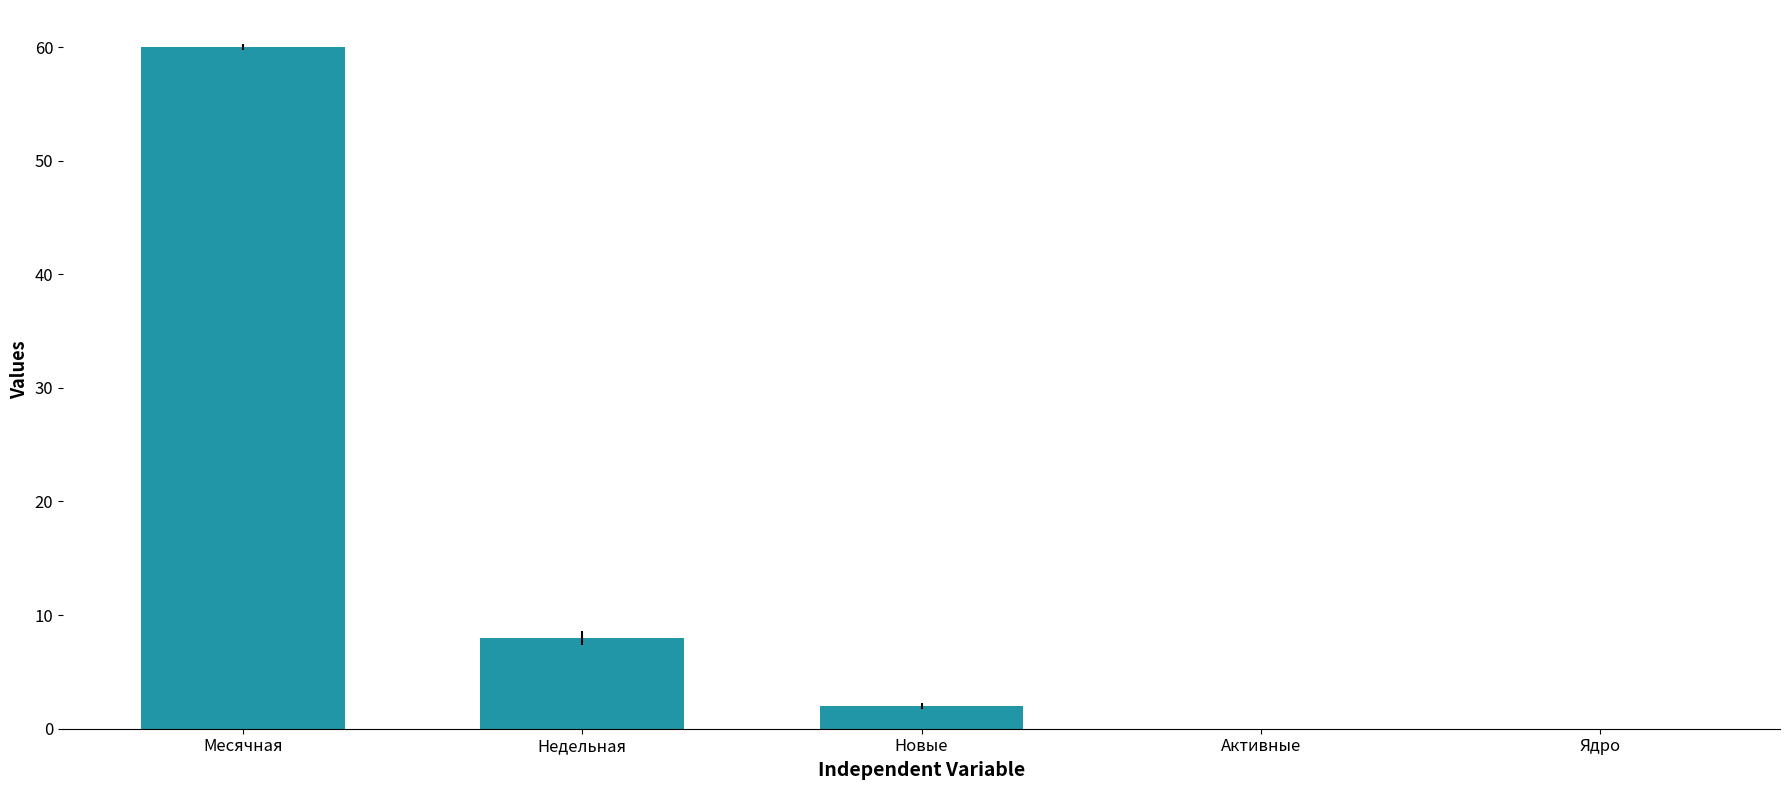

Read the value at Месячная, to the nearest 10.

60